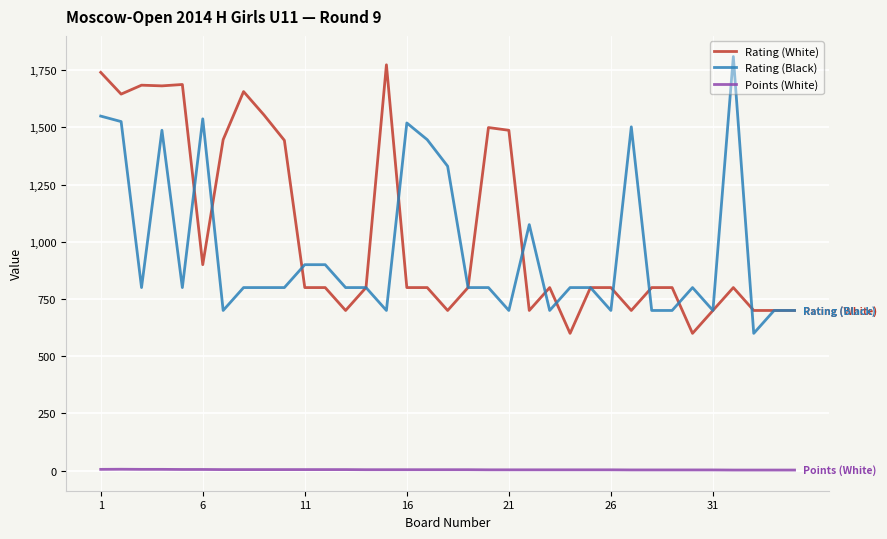

Which series has the largest total across all categories?

Rating (White)